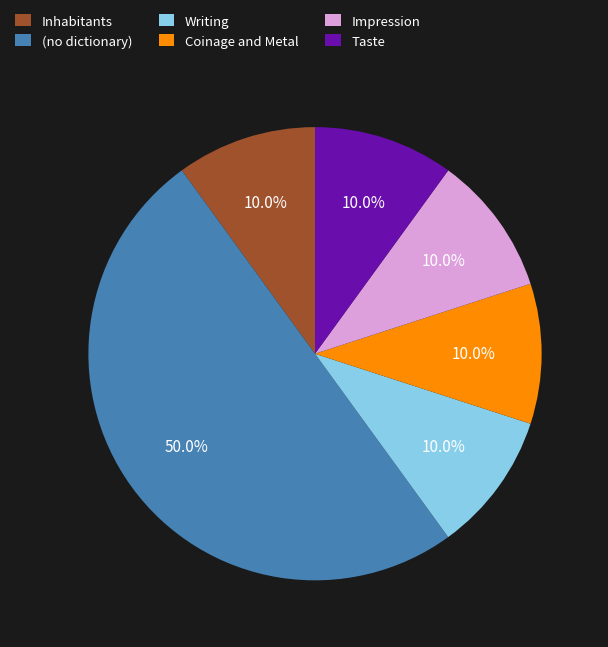

Does Inhabitants represent more than half of the total?

No